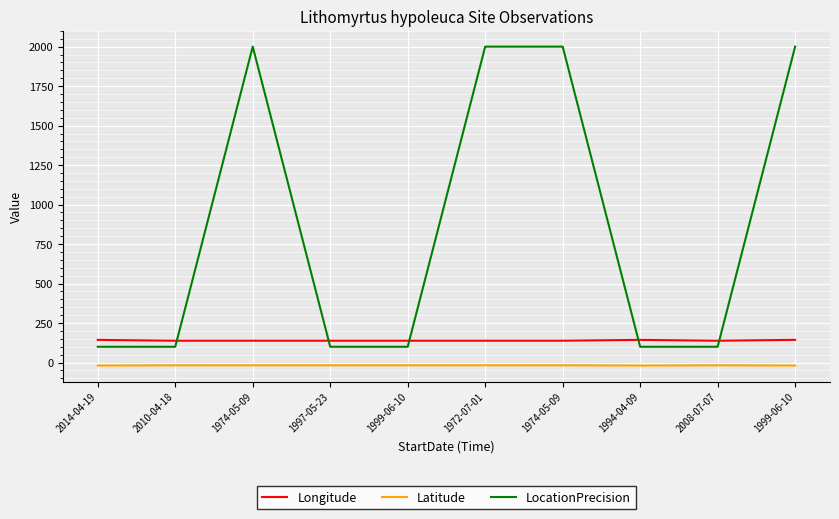

What is the total value across all series at 1999-06-10?

220.9